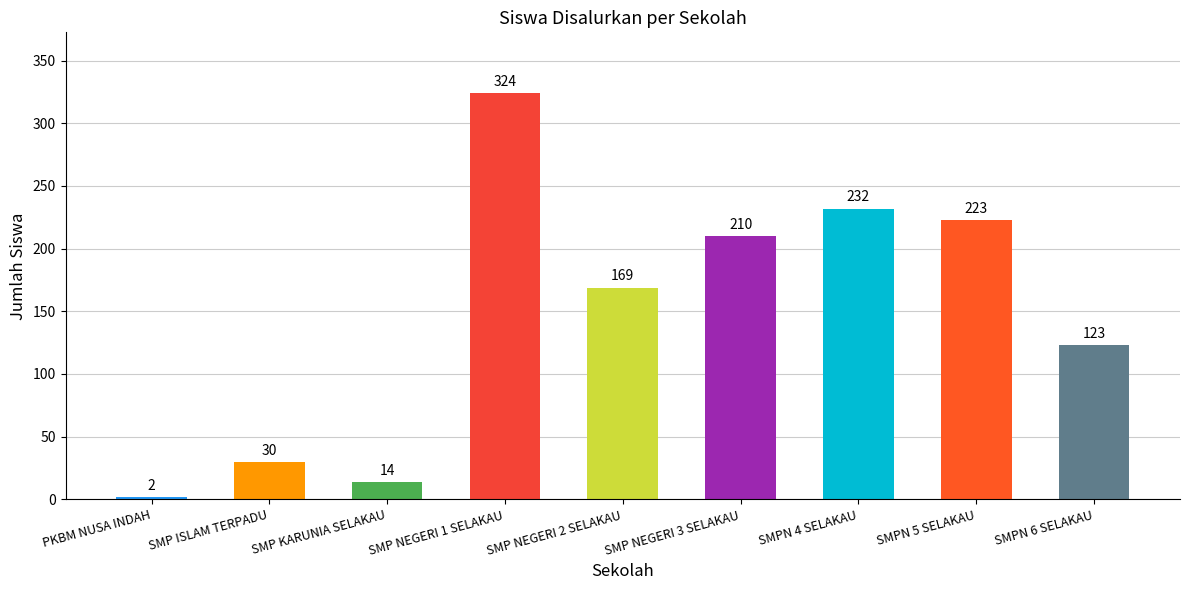

List the labels in order of value, largest first.

SMP NEGERI 1 SELAKAU, SMPN 4 SELAKAU, SMPN 5 SELAKAU, SMP NEGERI 3 SELAKAU, SMP NEGERI 2 SELAKAU, SMPN 6 SELAKAU, SMP ISLAM TERPADU, SMP KARUNIA SELAKAU, PKBM NUSA INDAH